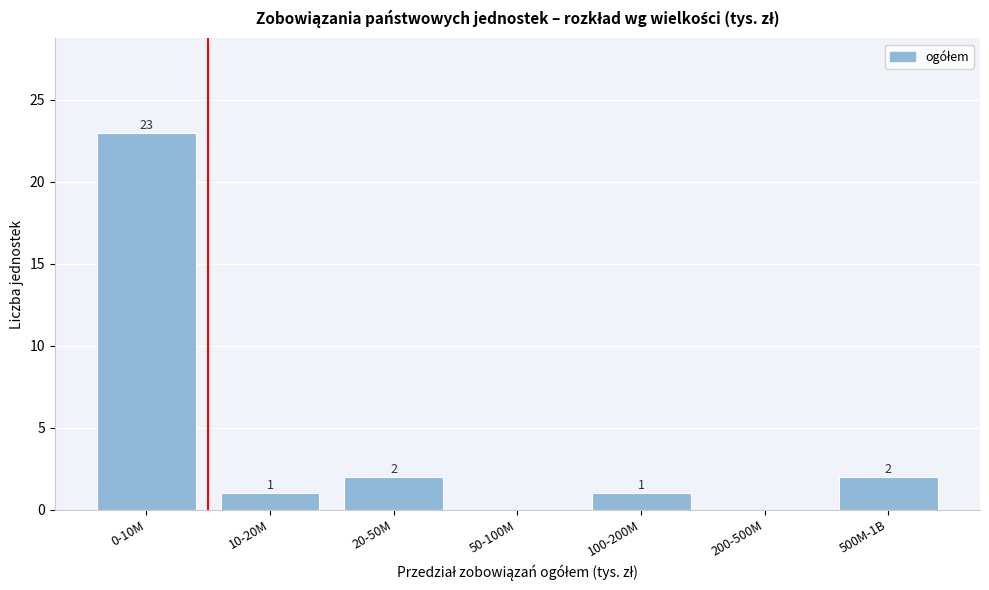

Reading left to right, list all the values displayed in this chart.

0-10M=23	10-20M=1	20-50M=2	50-100M=0	100-200M=1	200-500M=0	500M-1B=2